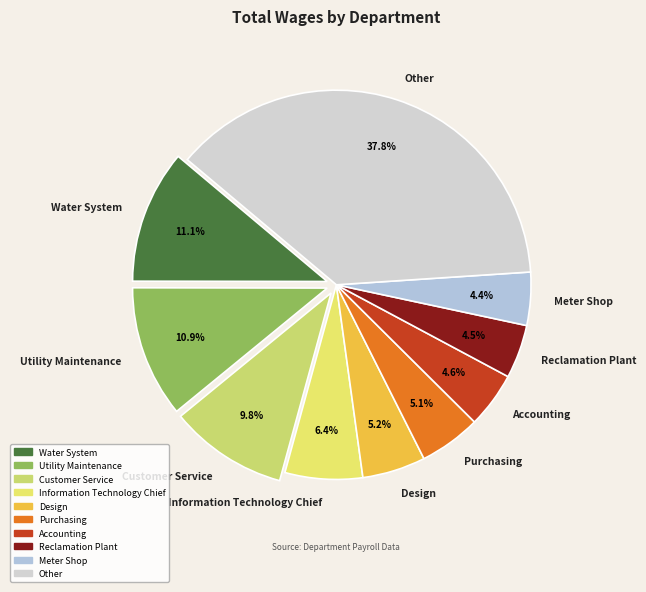

Between Other and Information Technology Chief, which is larger?

Other